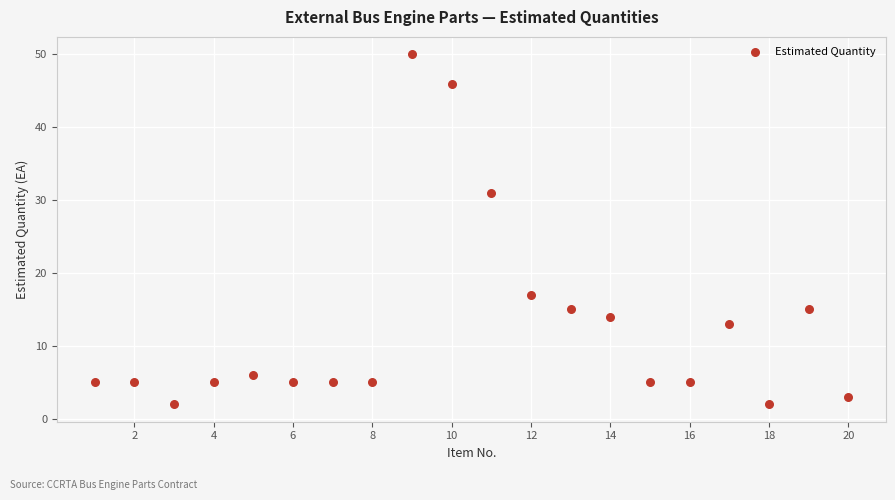

What is the range of Y values (max minus min)?

48